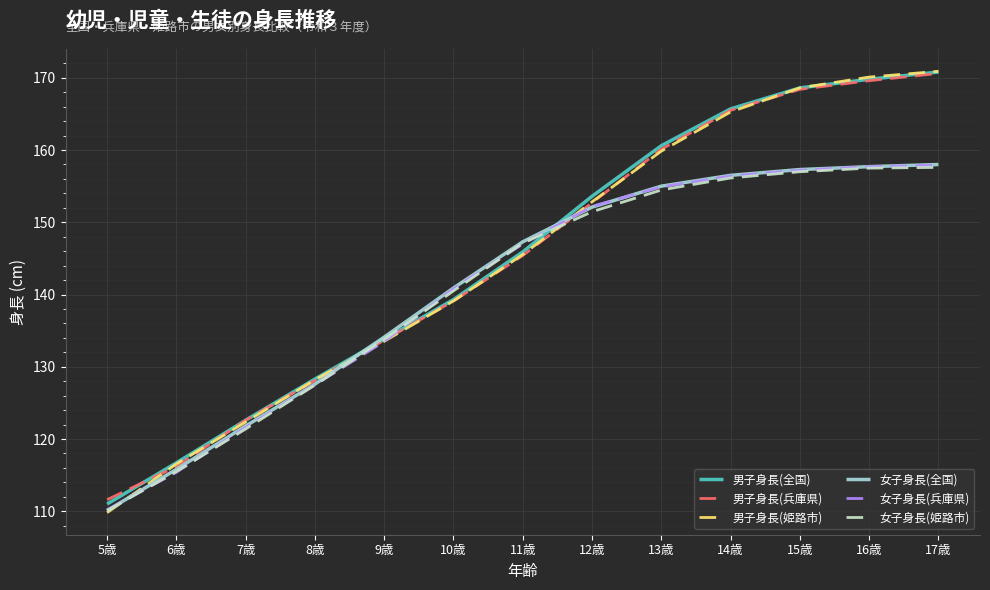

What is the sum of all 男子身長(兵庫県) values?

1883.6